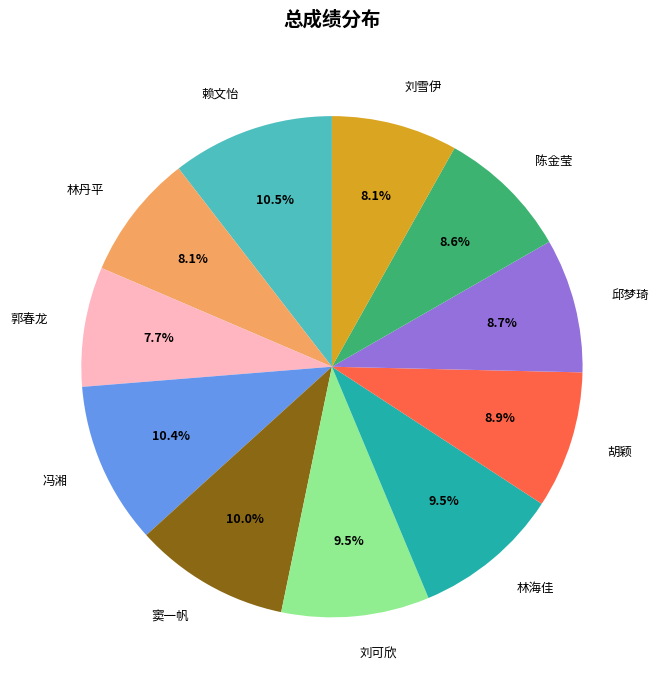

How many segments does this pie chart have?

11